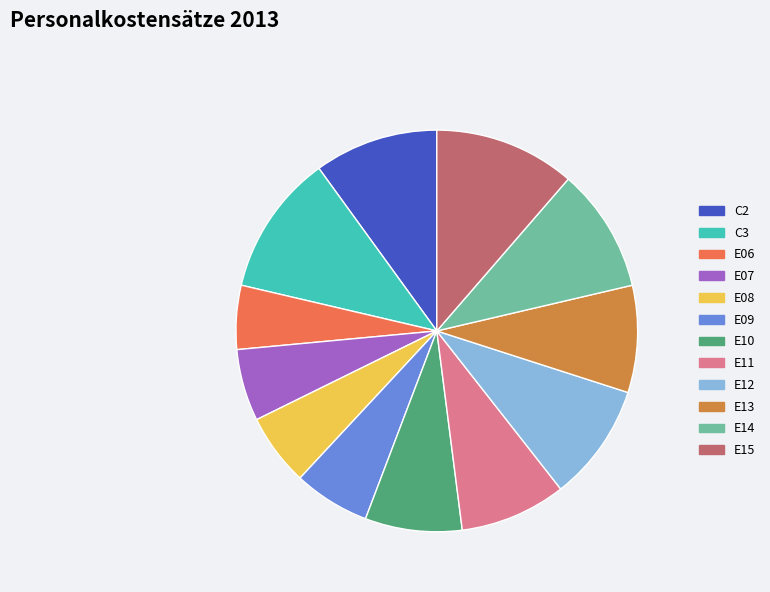

What is the smallest slice in the pie chart?

E06